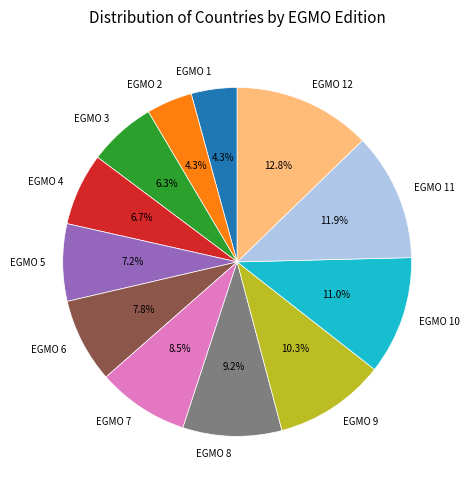

How many slices are in this pie chart?

12